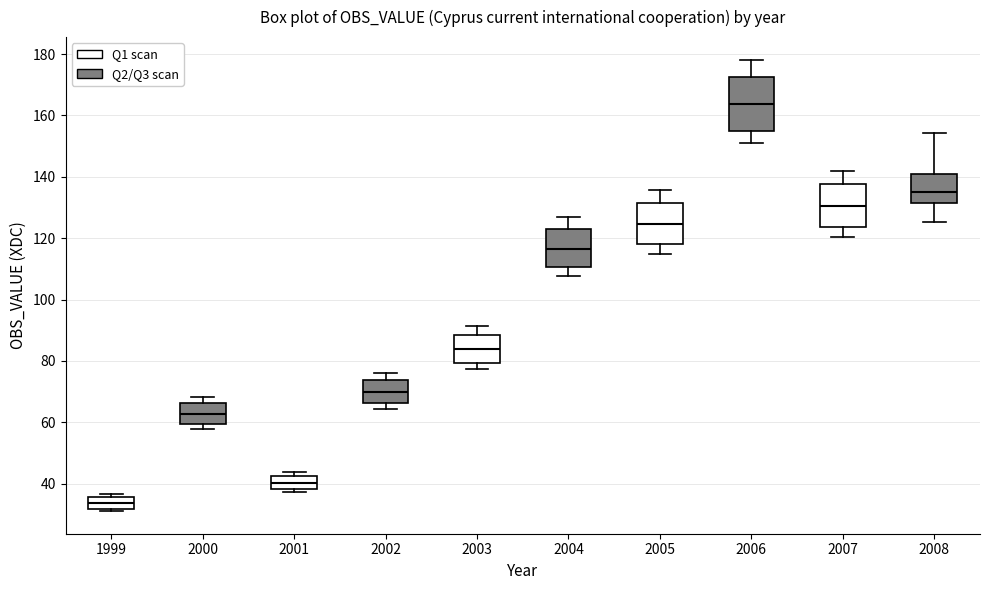

Reading left to right, read every box against the y-axis: the position of its median line, the range the box covers, and the ends of its whiskers. The values are not printed on the chart, so give them approximately, as read against the axis.

1999: median 34, box 32 to 36, whiskers 32 (just below the box's lower edge) to 36 (just above the box's upper edge)
2000: median 62, box 60 to 66, whiskers 58 to 68
2001: median 40, box 38 to 42, whiskers 38 (just below the box's lower edge) to 44
2002: median 70, box 66 to 74, whiskers 64 to 76
2003: median 84, box 80 to 88, whiskers 78 to 92
2004: median 116, box 110 to 124, whiskers 108 to 128
2005: median 124, box 118 to 132, whiskers 114 to 136
2006: median 164, box 156 to 172, whiskers 150 to 178
2007: median 130, box 124 to 138, whiskers 120 to 142
2008: median 136, box 132 to 142, whiskers 126 to 154